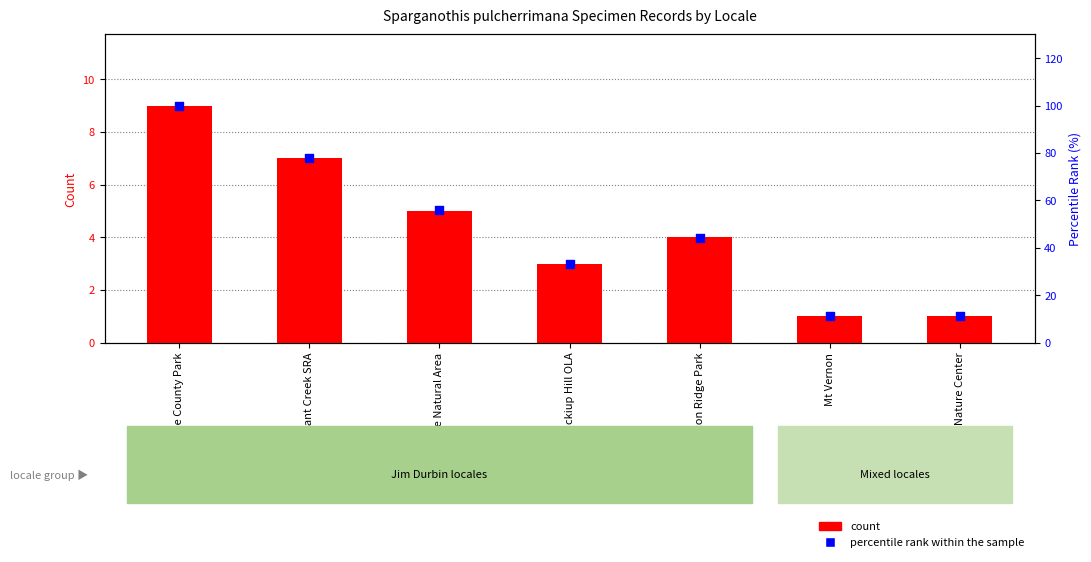

Is the value of count at Wanatee County Park greater than the value of percentile rank within the sample at Mt Vernon?

No